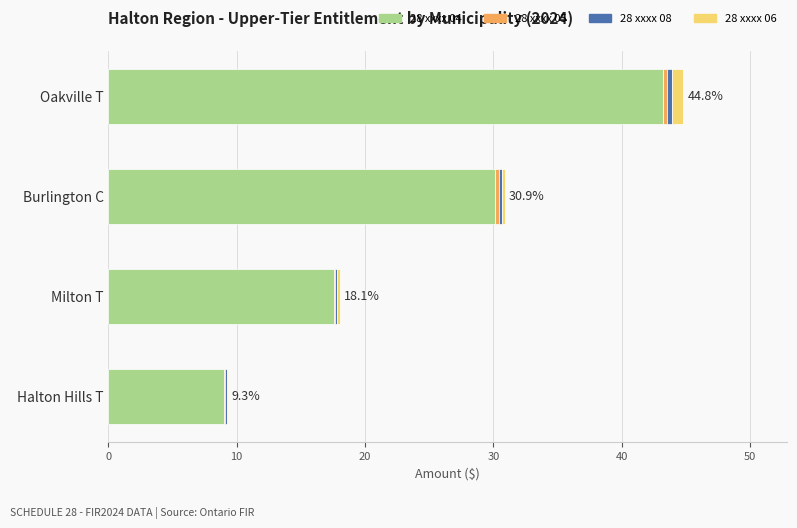

Which category has the highest value in the 28 xxxx 04 series?

Oakville T